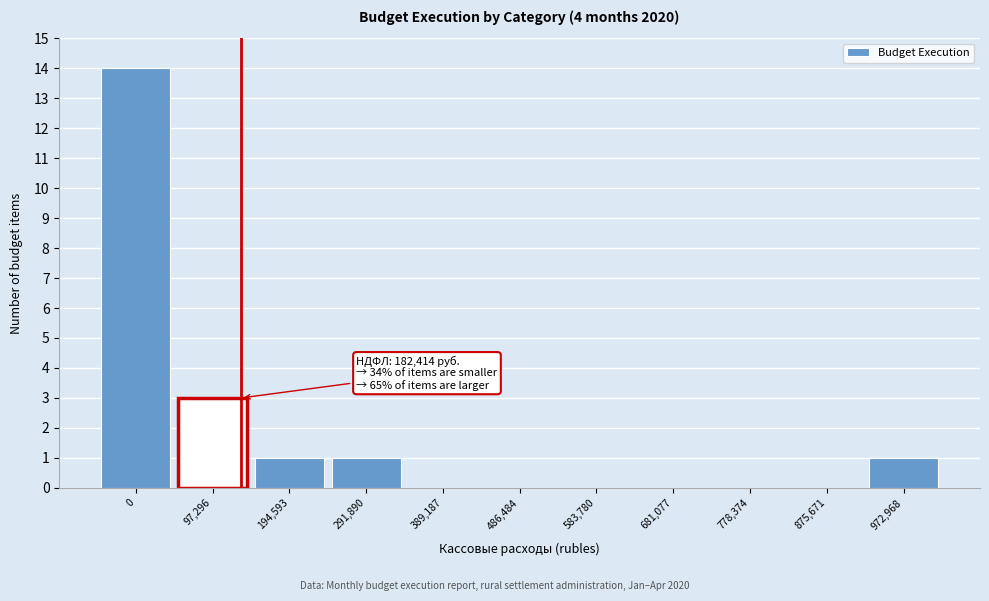

Reading right to left, what are all the values shown in this chart?

972,968=1	875,671=0	778,374=0	681,077=0	583,780=0	486,484=0	389,187=0	291,890=1	194,593=1	97,296=3	0=14